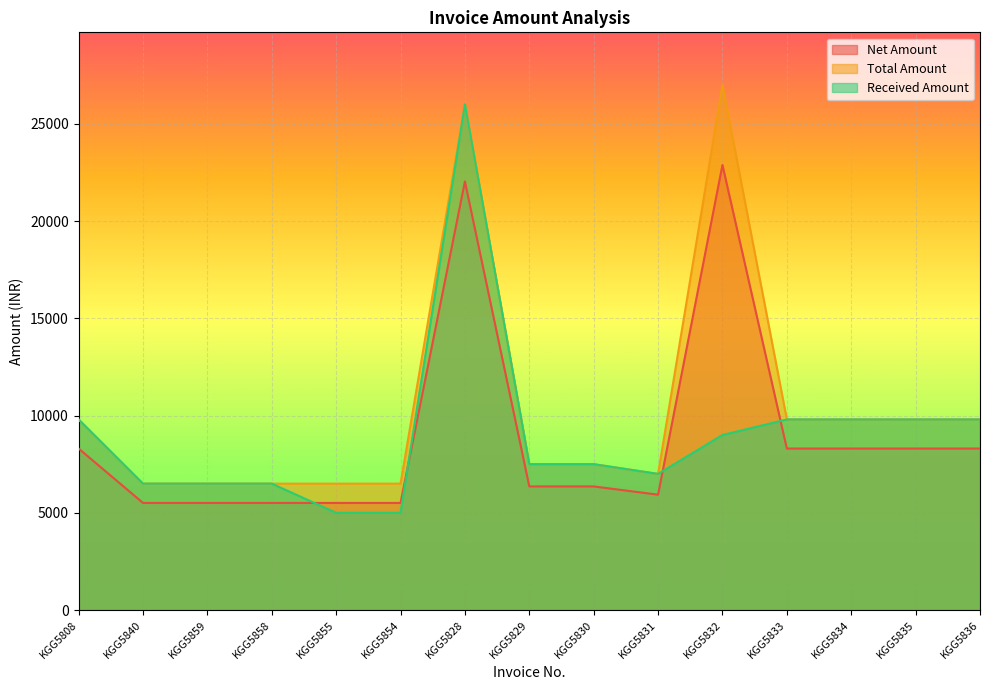

Which series has the largest total across all categories?

Total Amount